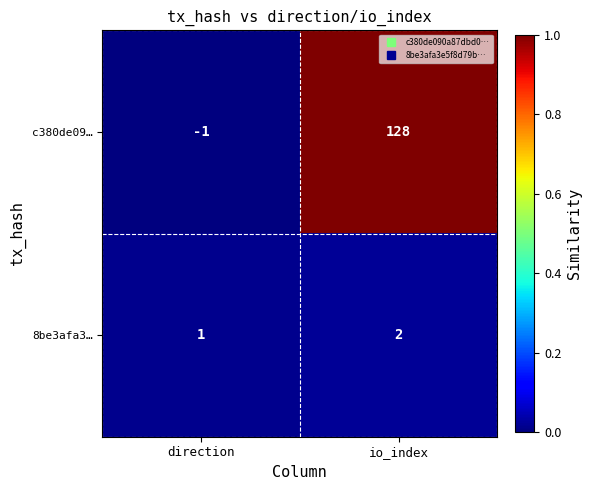

Reading right to left, transcribe all the data shown in this chart.

c380de09…: io_index=128	direction=-1
8be3afa3…: io_index=2	direction=1